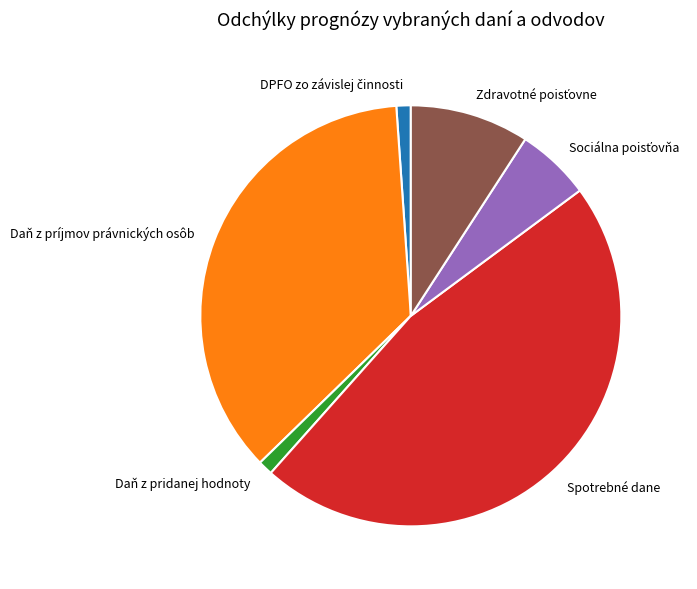

Combined, do Spotrebné dane and Daň z príjmov právnických osôb account for over 50%?

Yes